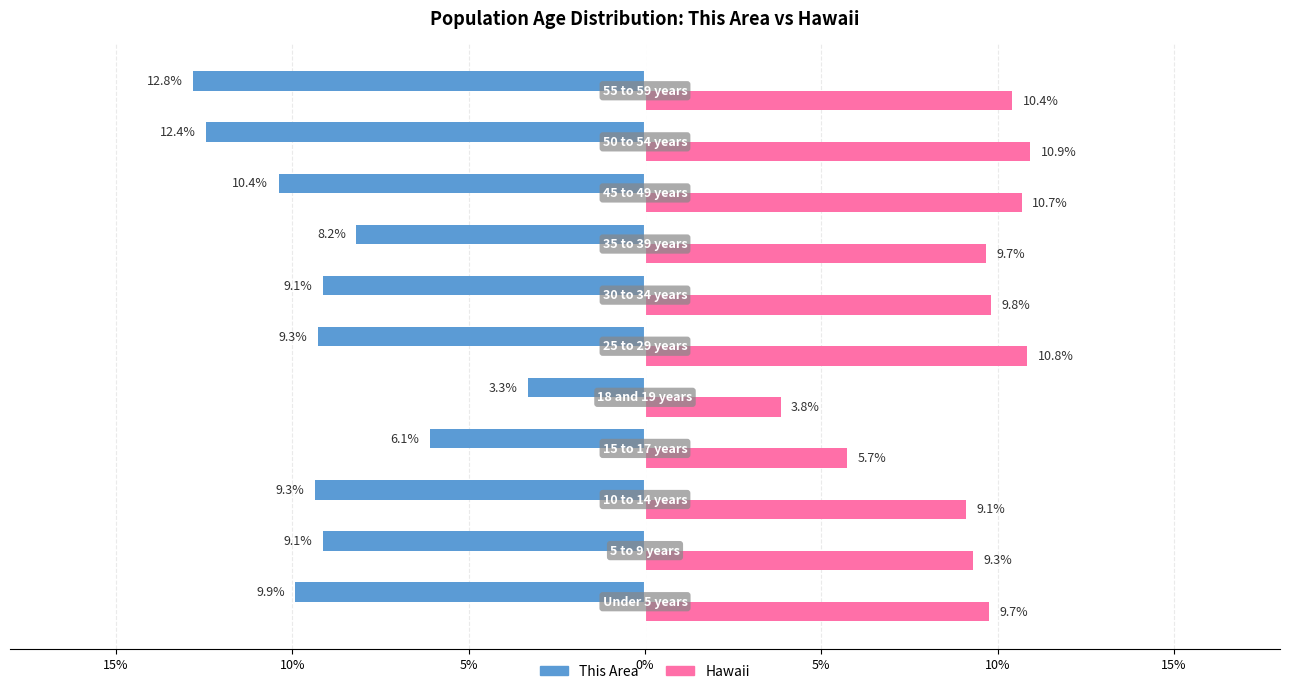

What are all the series names shown in the legend?

This Area, Hawaii